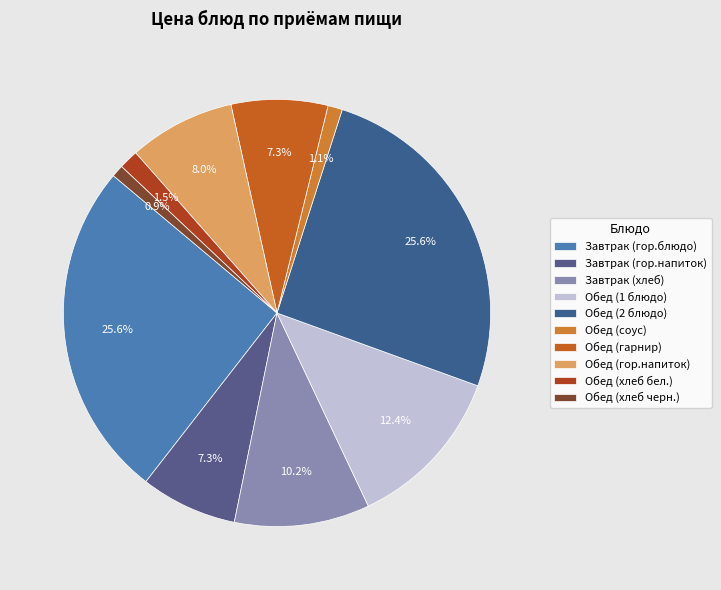

To the nearest percent, what is the difference between the largest and smallest slice percentages?

25%